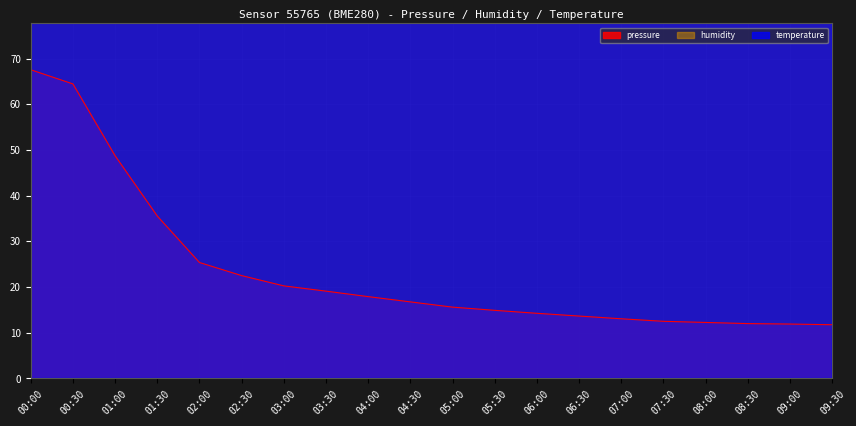

Rank the categories by temperature value from highest to lowest.

01:00, 00:30, 00:00, 01:30, 02:00, 02:30, 03:00, 03:30, 04:00, 04:30, 05:00, 05:30, 06:00, 06:30, 07:00, 07:30, 08:00, 08:30, 09:00, 09:30